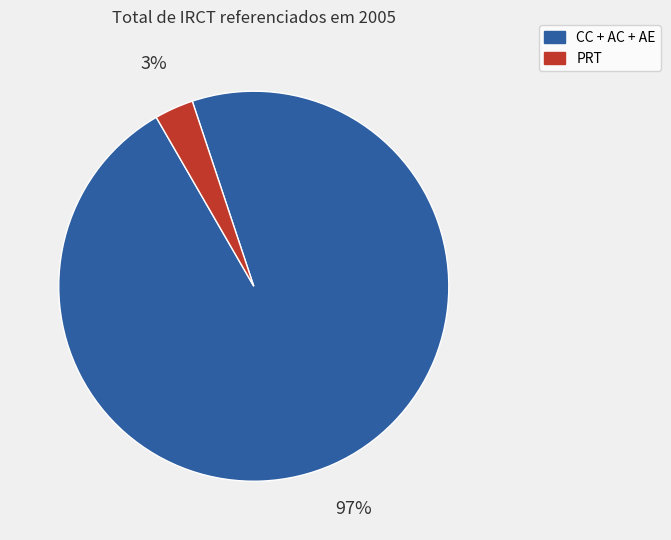

Is there a majority slice in this chart?

Yes